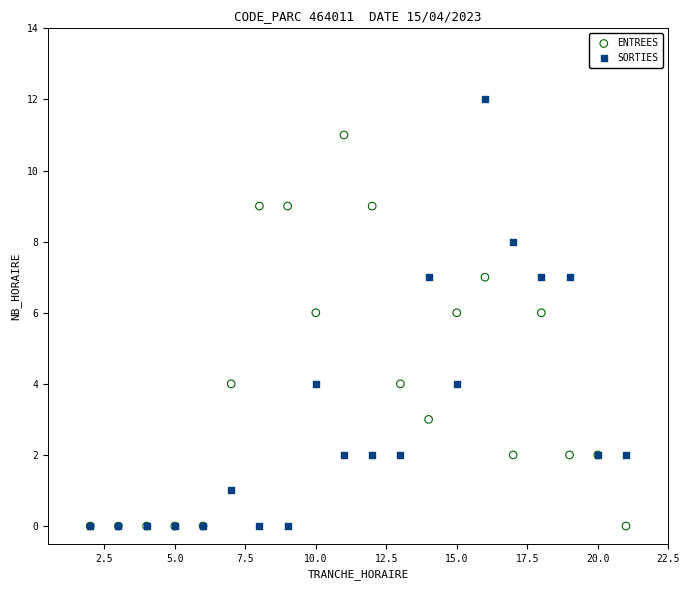

Which series has the widest spread of Y values?

SORTIES